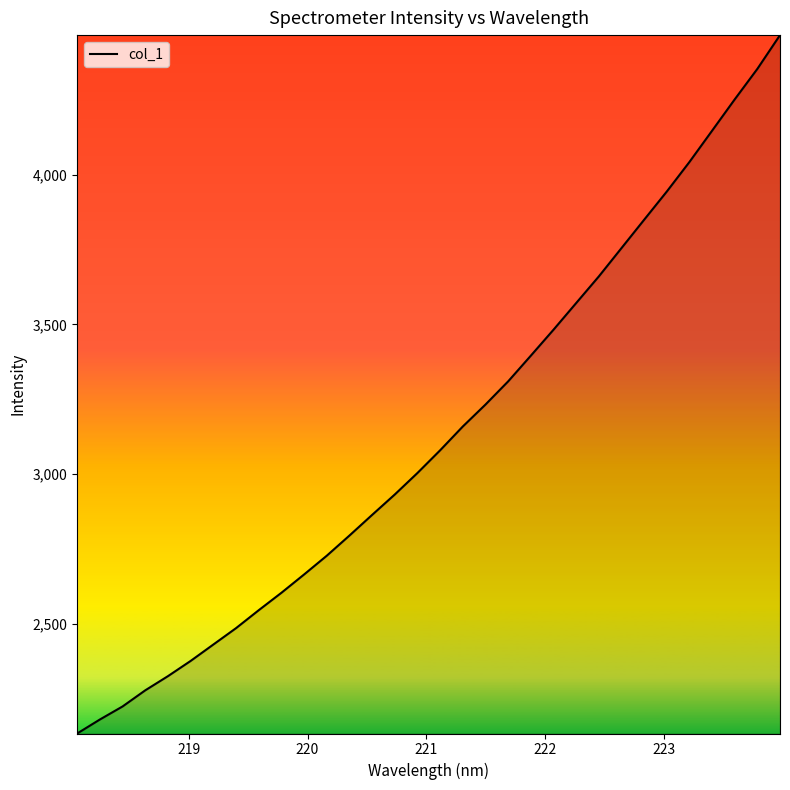

What is the difference between the maximum and minimum values?

2332.9